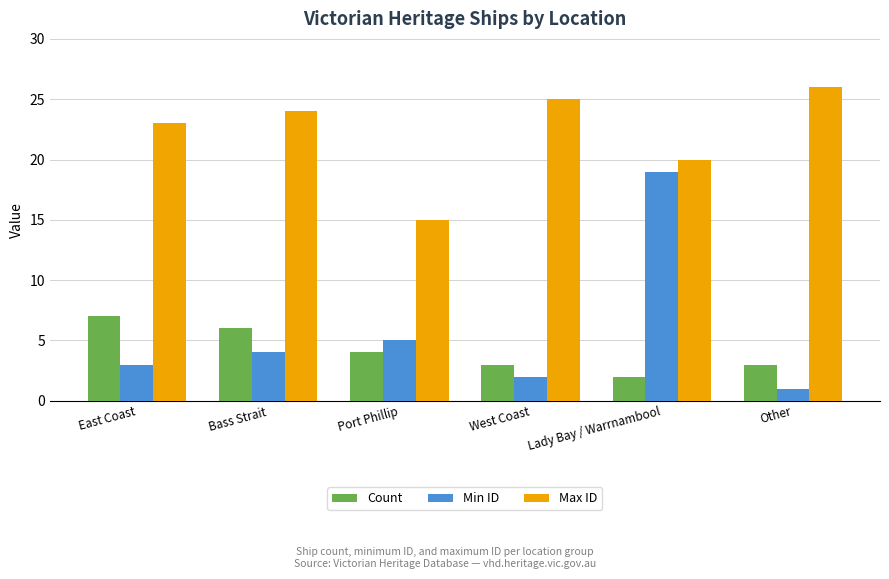

What is the difference between the Max ID values at Lady Bay / Warrnambool and West Coast?

5